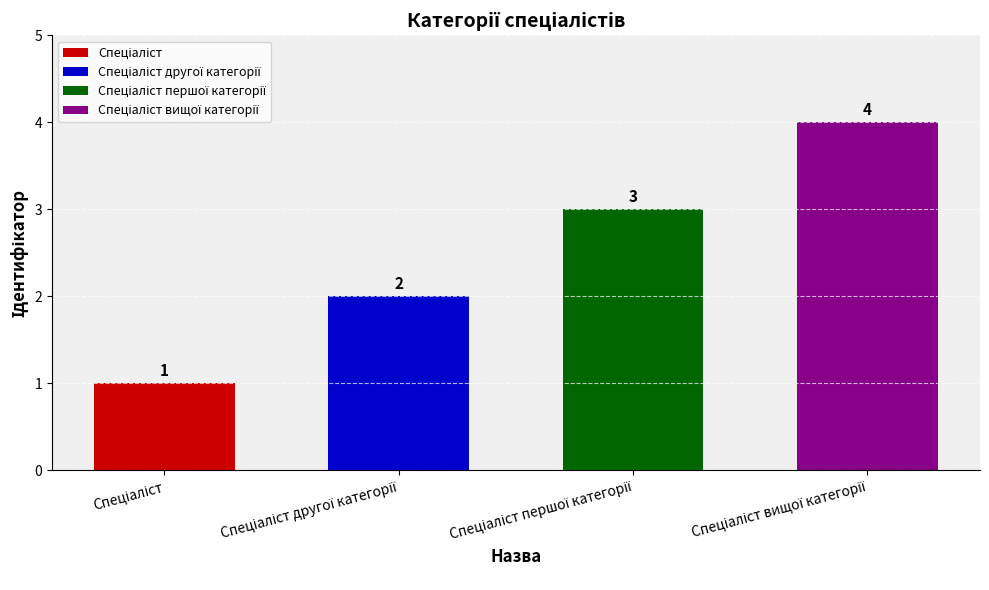

How many distinct data groups are displayed?

1